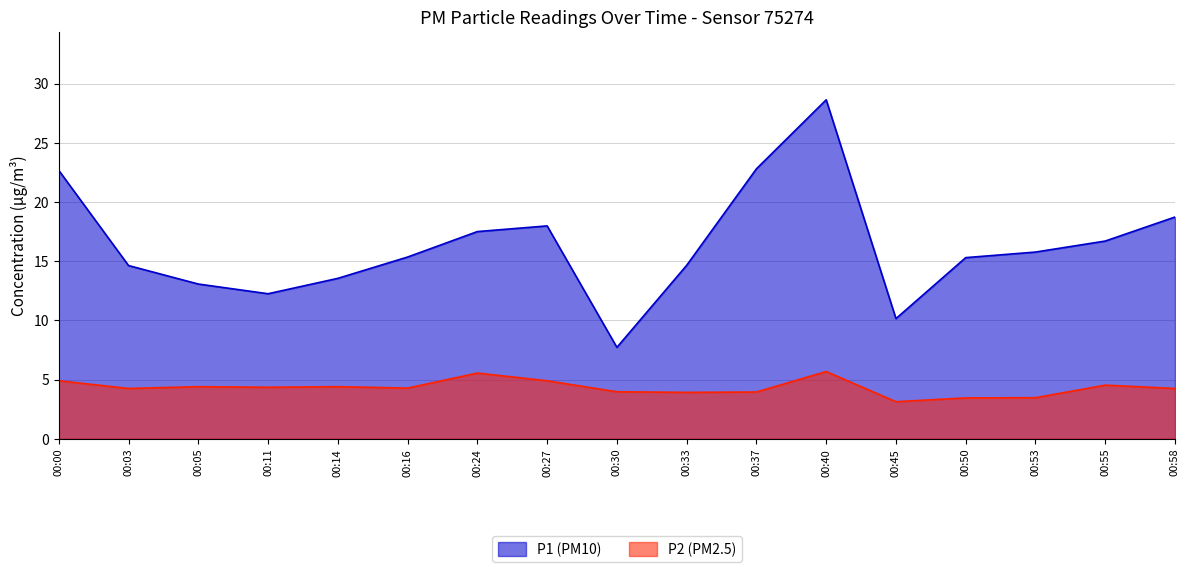

What is the average value of the P1 series?

16.3